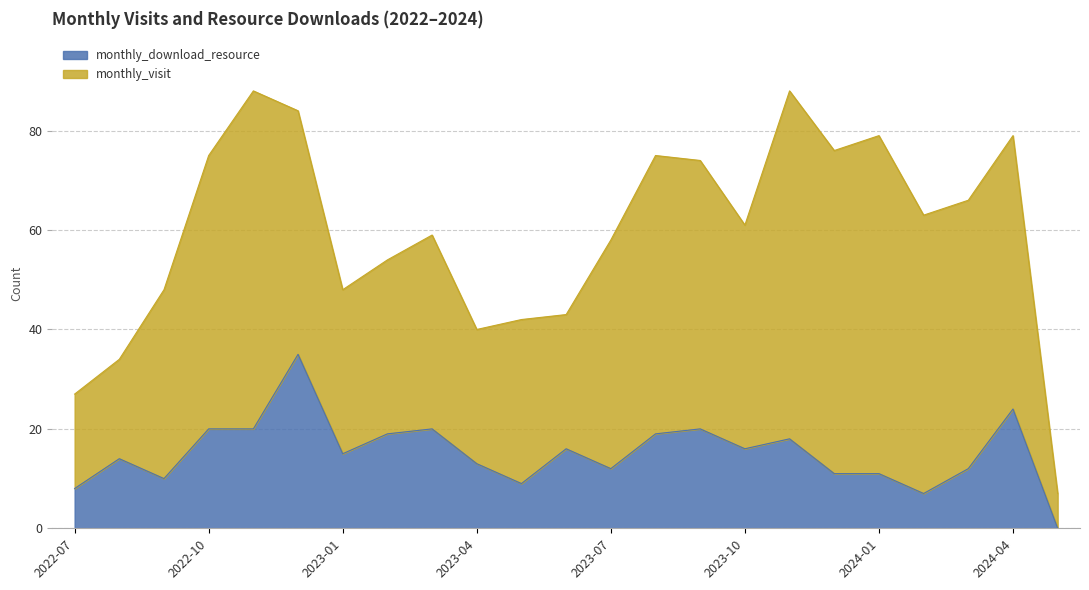

List the labels in order of value, smallest first.

2024-05, 2024-02, 2022-07, 2023-05, 2022-09, 2023-12, 2024-01, 2023-07, 2024-03, 2023-04, 2022-08, 2023-01, 2023-06, 2023-10, 2023-11, 2023-02, 2023-08, 2022-10, 2022-11, 2023-03, 2023-09, 2024-04, 2022-12